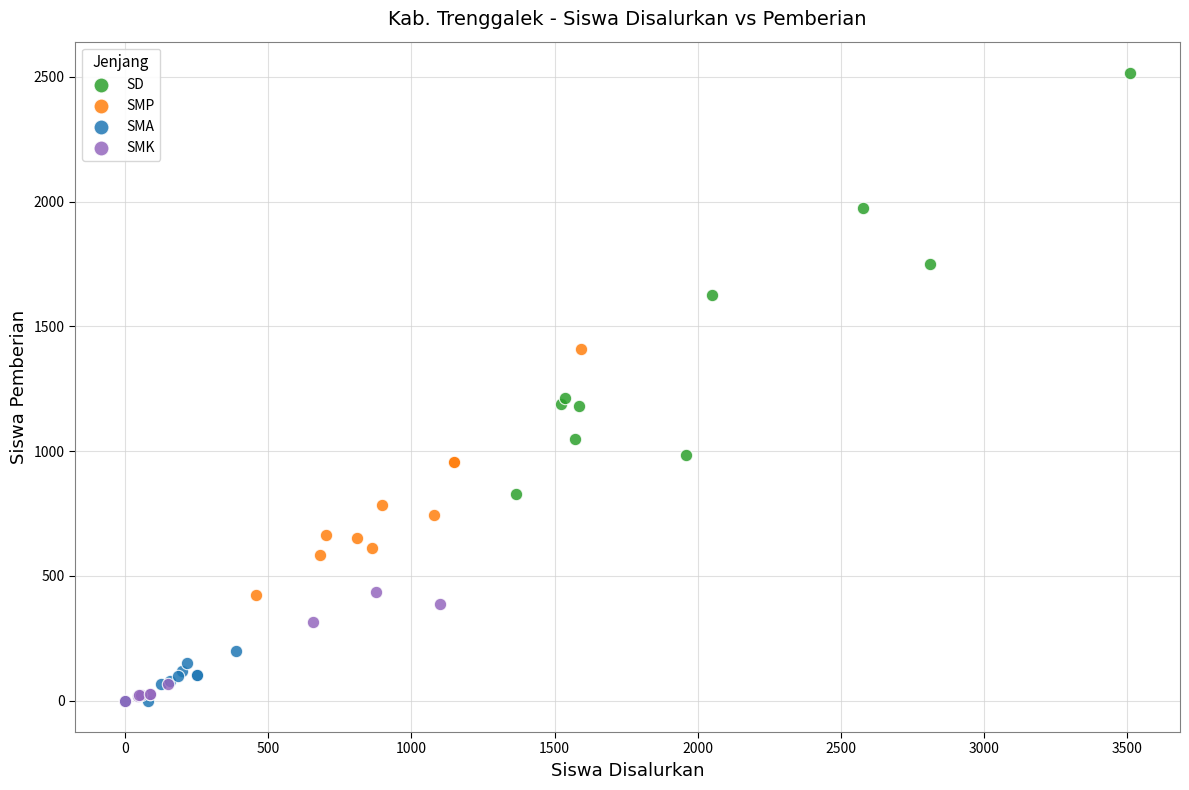

Which series contains the highest Y value?

SD